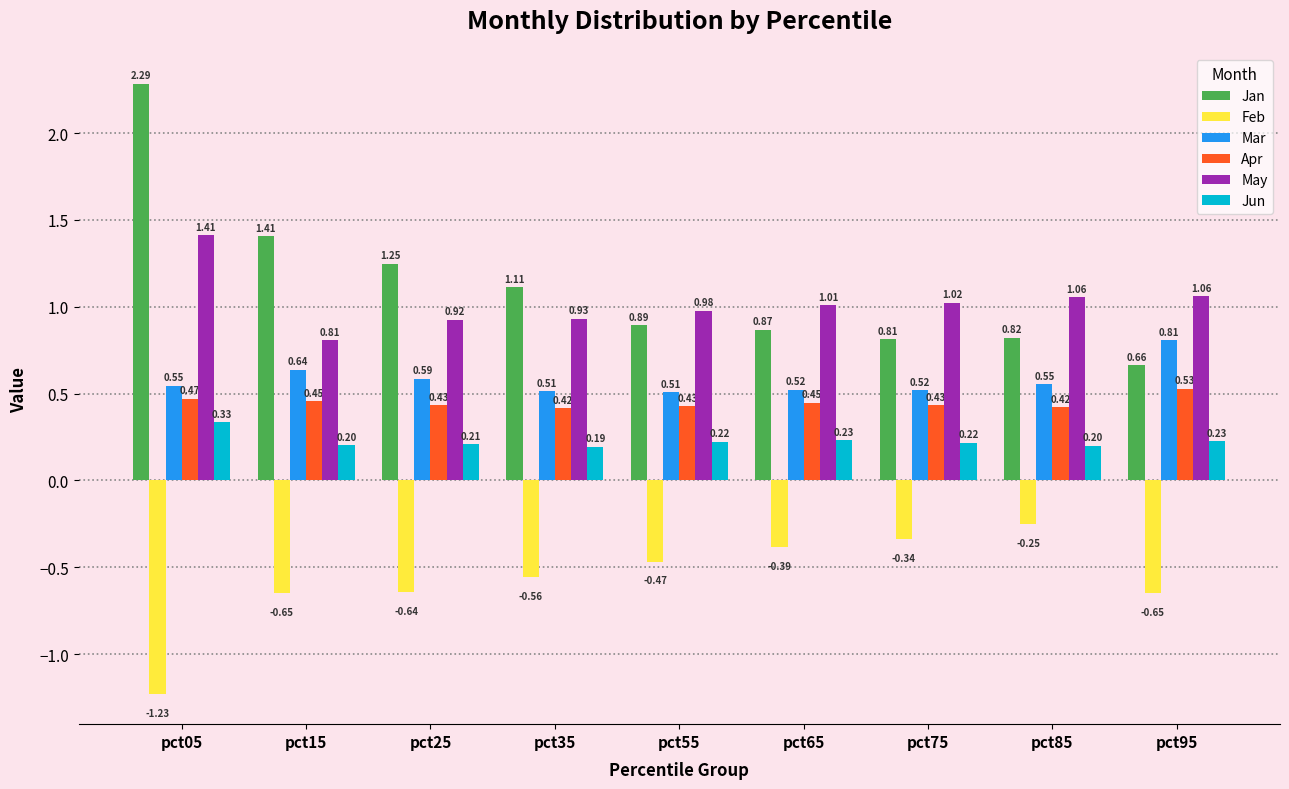

Which series has the largest range (max minus min)?

Jan